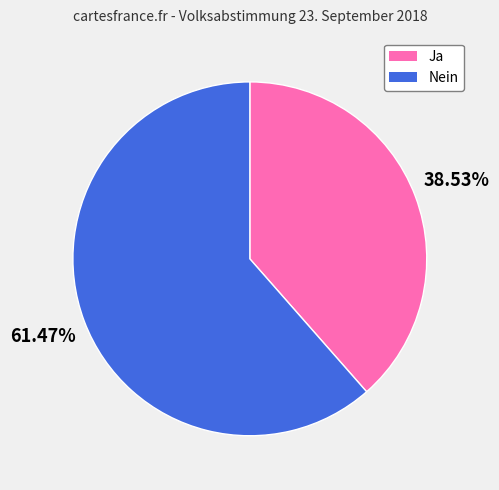

What is the smallest slice in the pie chart?

Ja